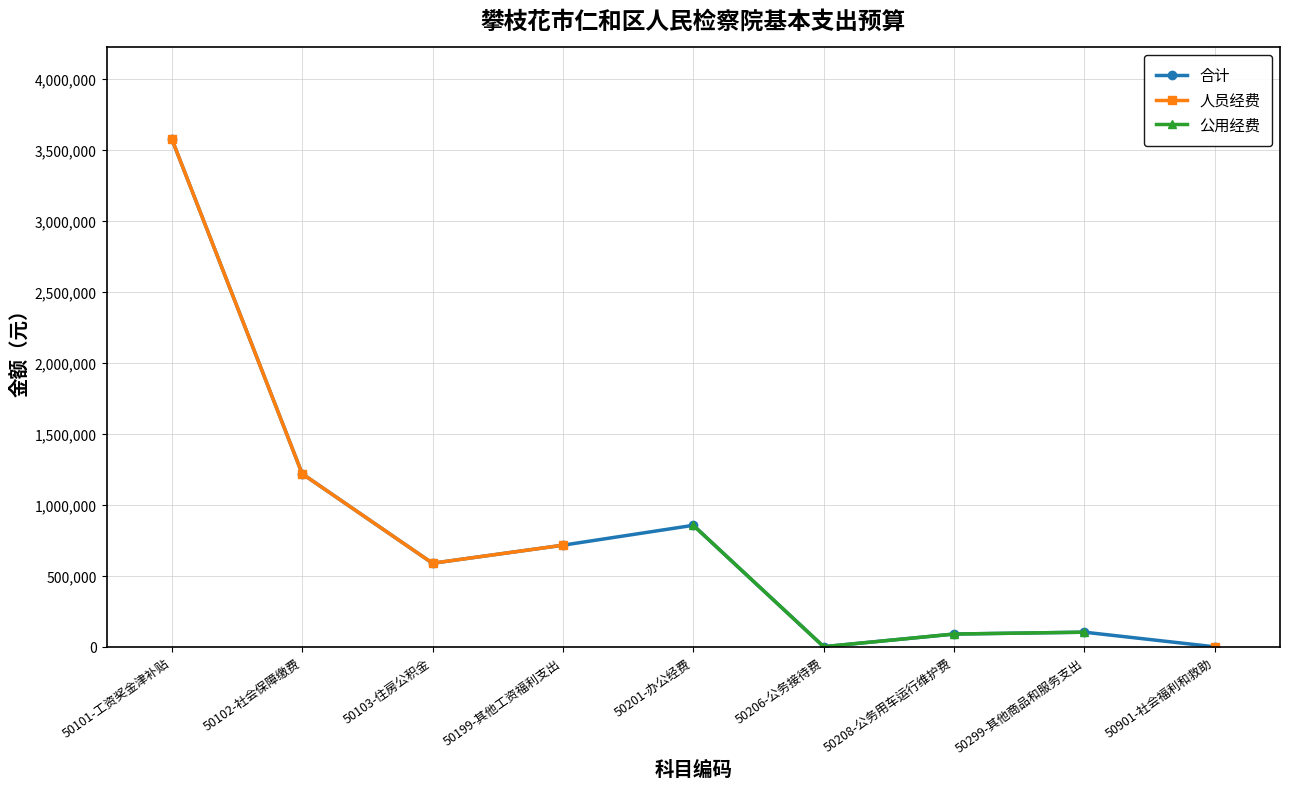

What is the smallest value displayed?

840.0